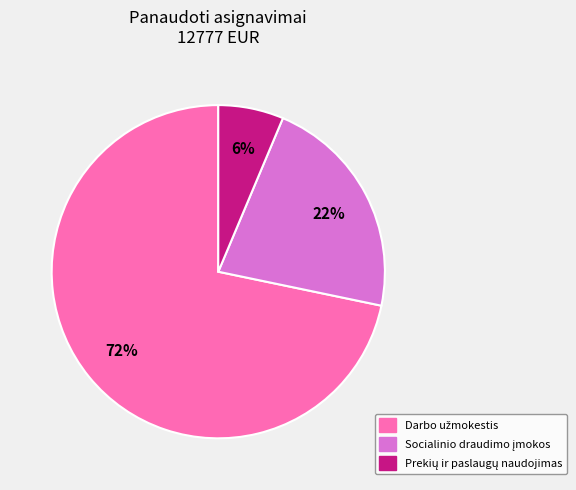

Does any single category account for the majority?

Yes